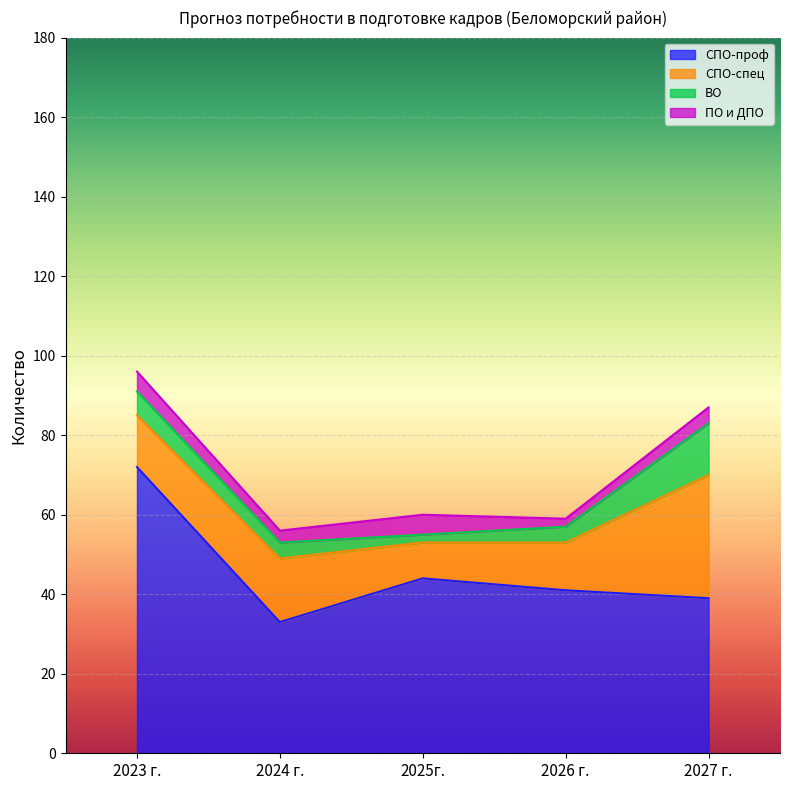

At which category does СПО-спец reach its first local peak?

2024 г.